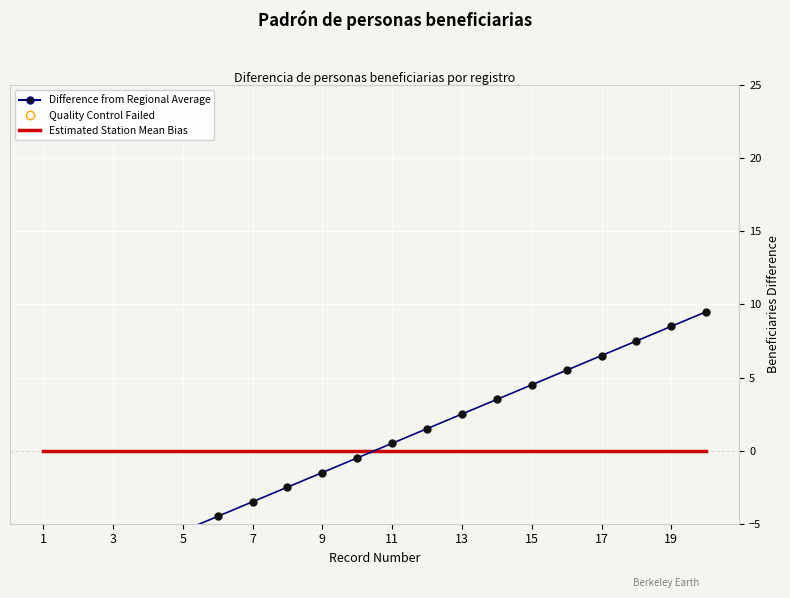

What is the difference between the maximum and second lowest values in the Difference from Regional Average series?

18.0